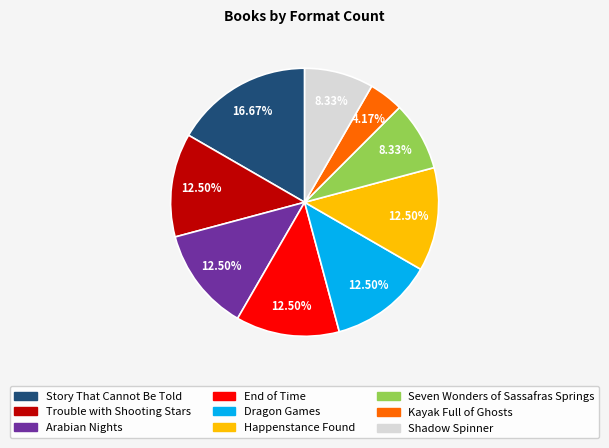

Approximately how many times larger is the value at Story That Cannot Be Told compared to Dragon Games?

1.3